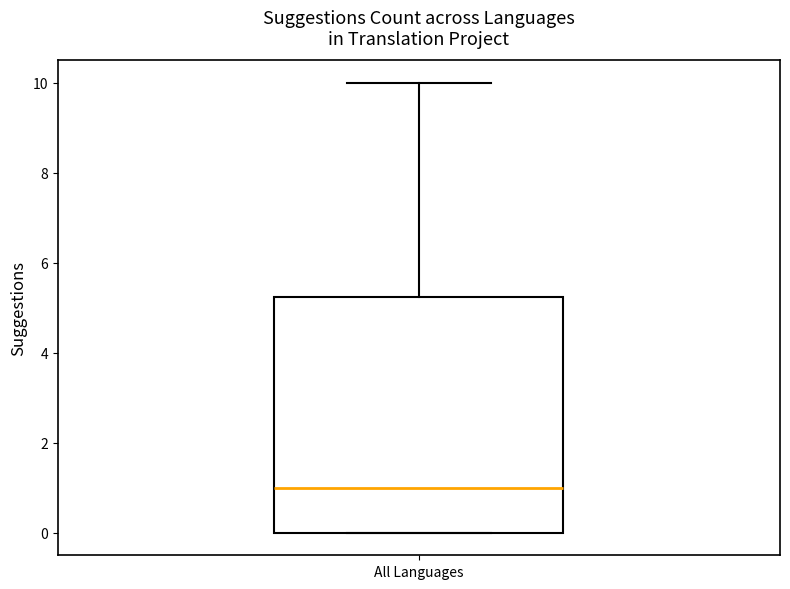

Where is the lower edge of the box for All Languages on the y-axis? The values are not printed on the chart, so give them approximately, as read against the axis.

0.0